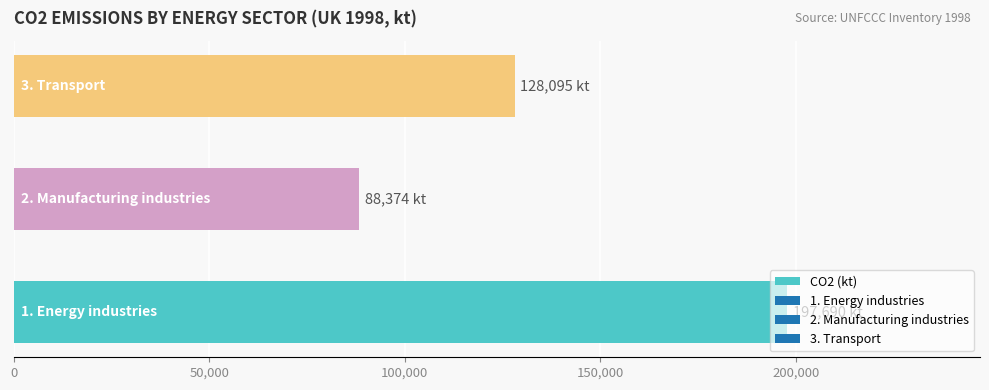

What is the minimum value shown in the chart?

88374.0